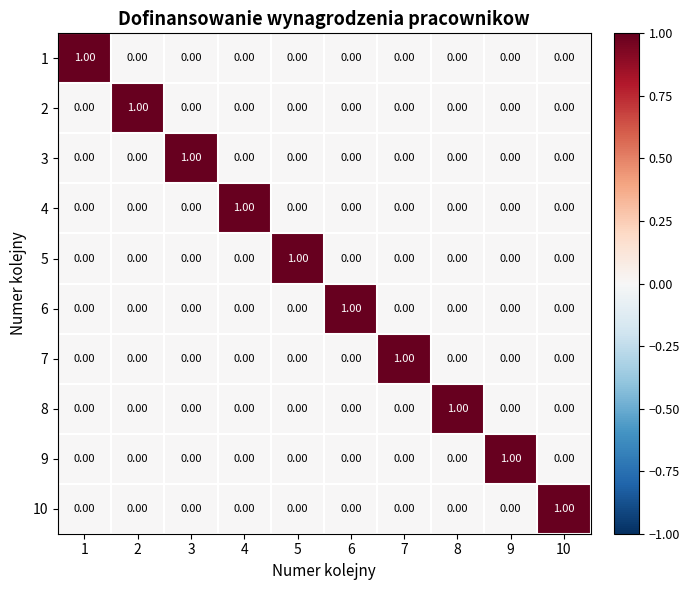

At how many categories does at least one series exceed 0?

10